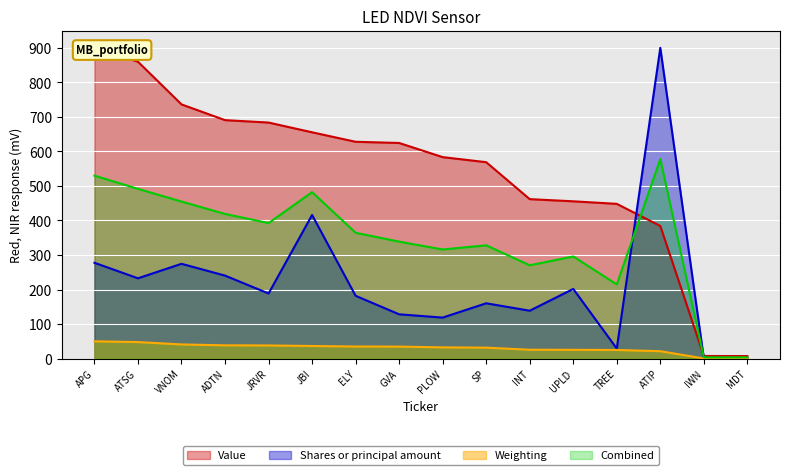

Which series has the largest range (max minus min)?

Shares or principal amount